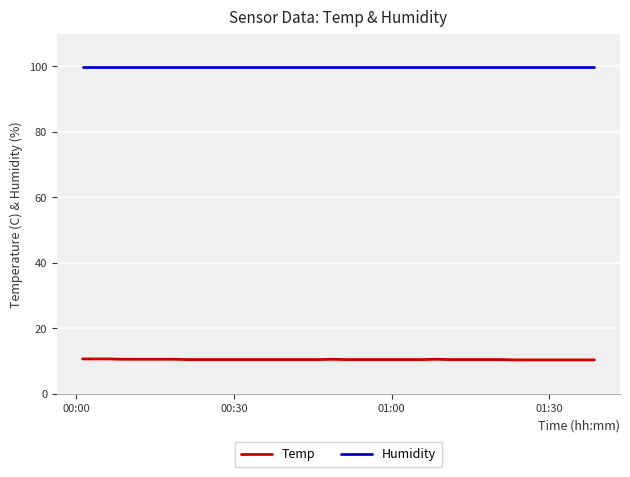

What is the maximum value for Temp?

10.7